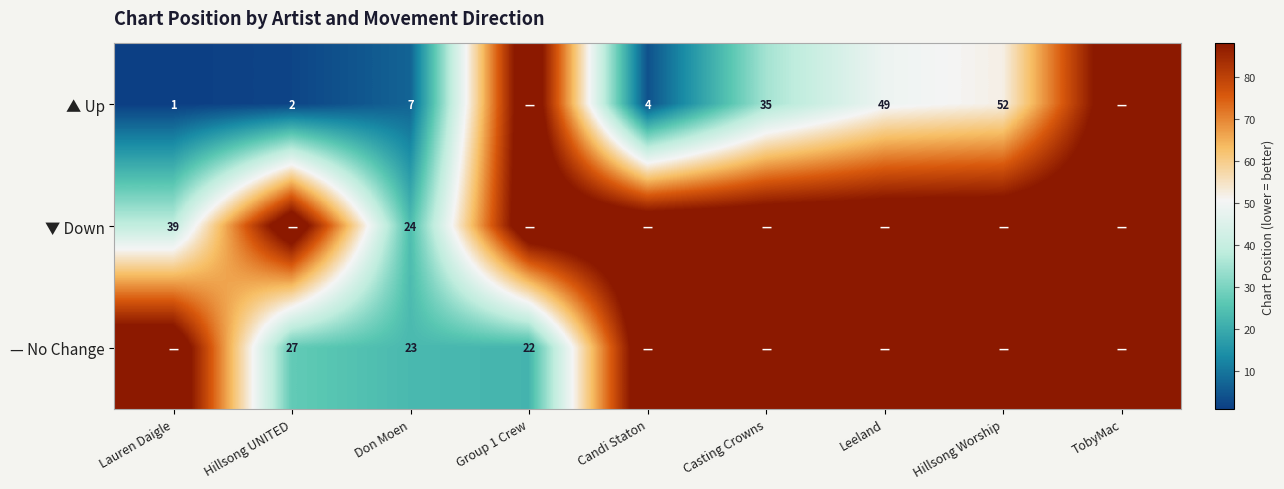

True or false: ▲ Up has a value of 2 at Hillsong UNITED.

True